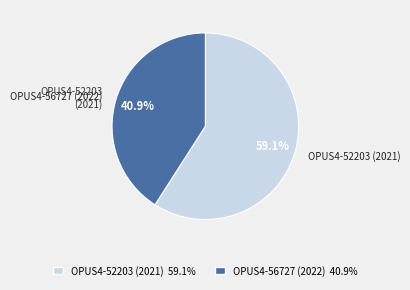

To the nearest percent, what portion does OPUS4-56727 (2022) represent?

41%